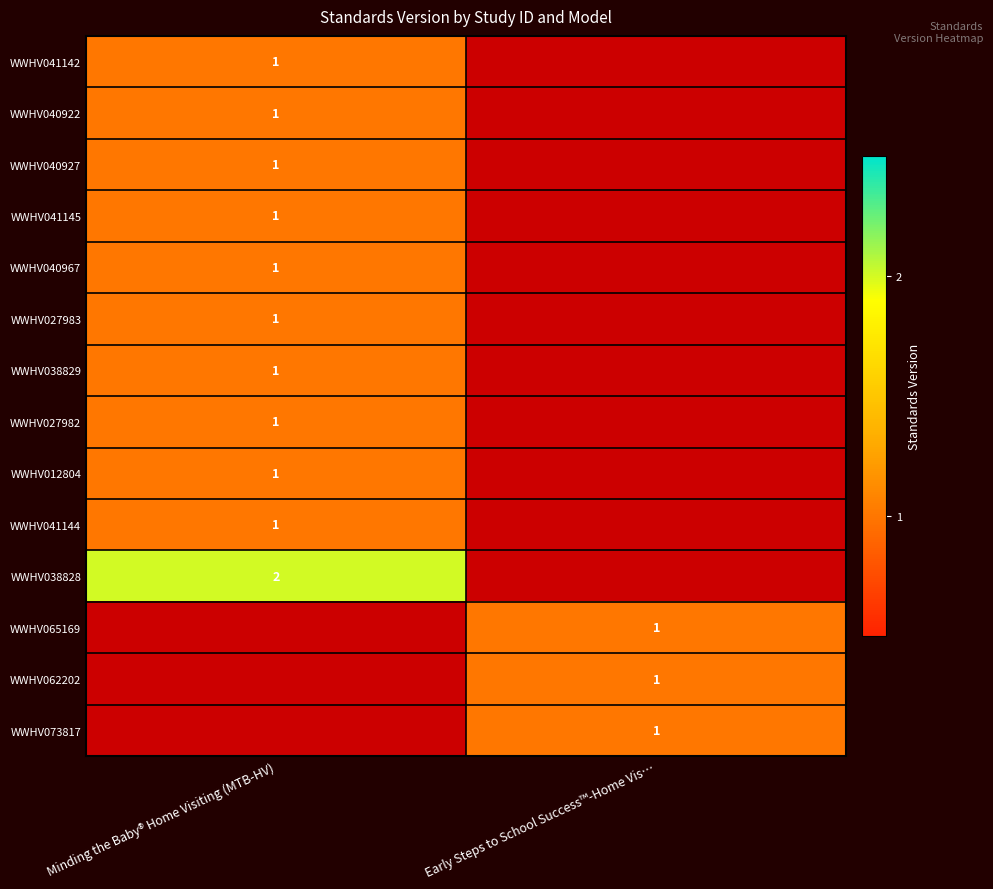

Is it true that WWHV040967 equals 2 at Minding the Baby® Home Visiting (MTB-HV)?

False